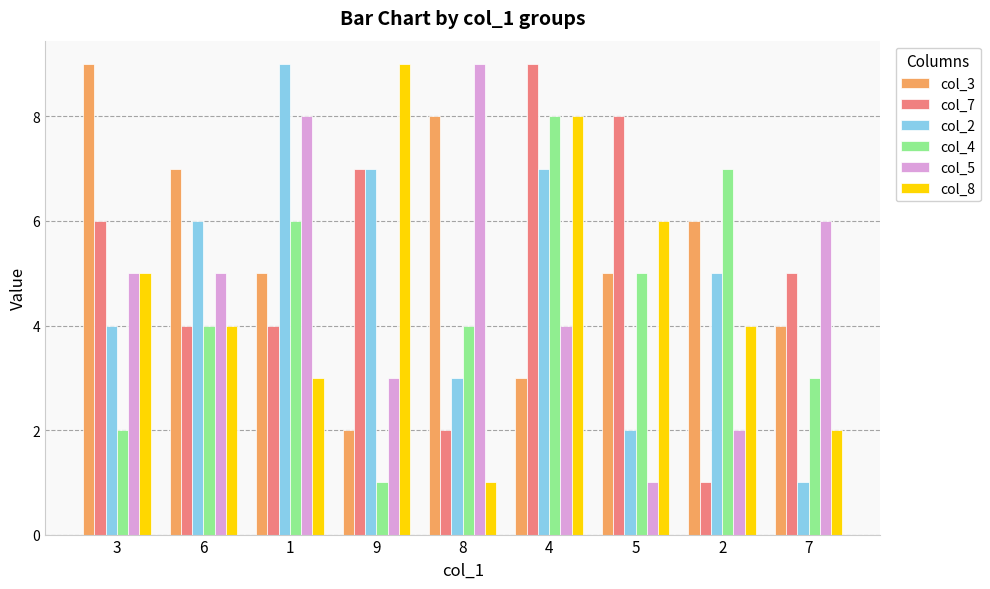

True or false: col_2 has a value of 1 at 3.

False